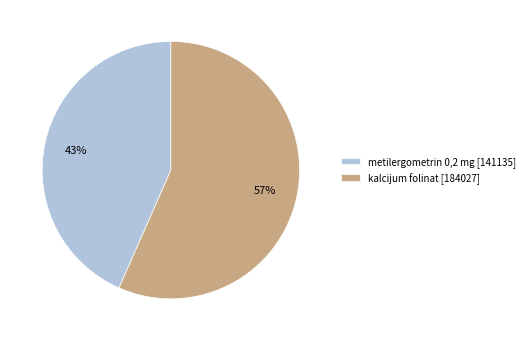

Is the sum of metilergometrin 0,2 mg and kalcijum folinat greater than half?

Yes